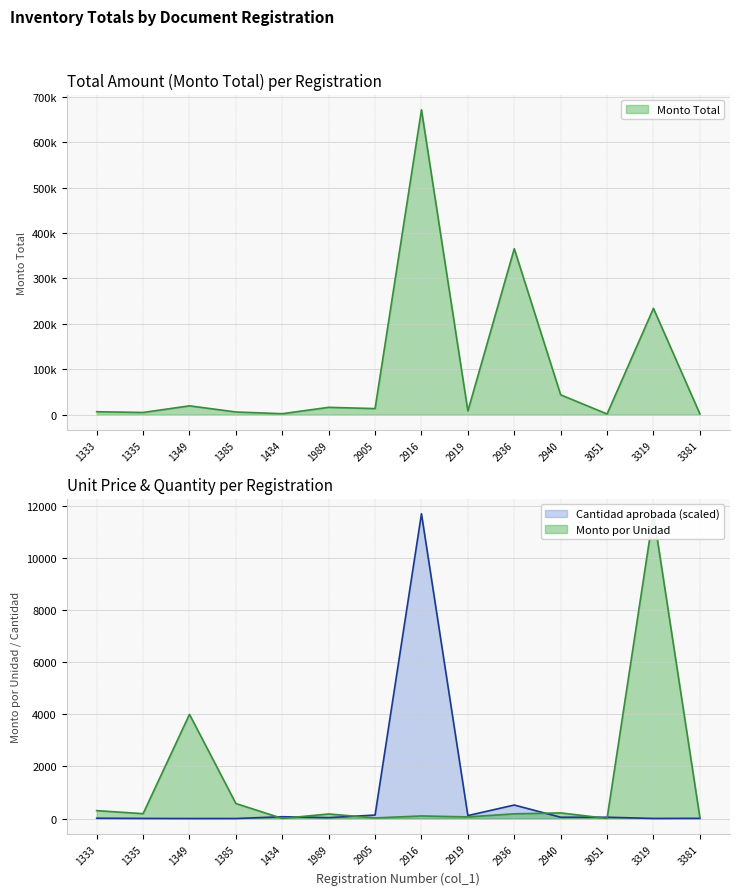

True or false: Monto Total and Monto por Unidad intersect in this chart.

False